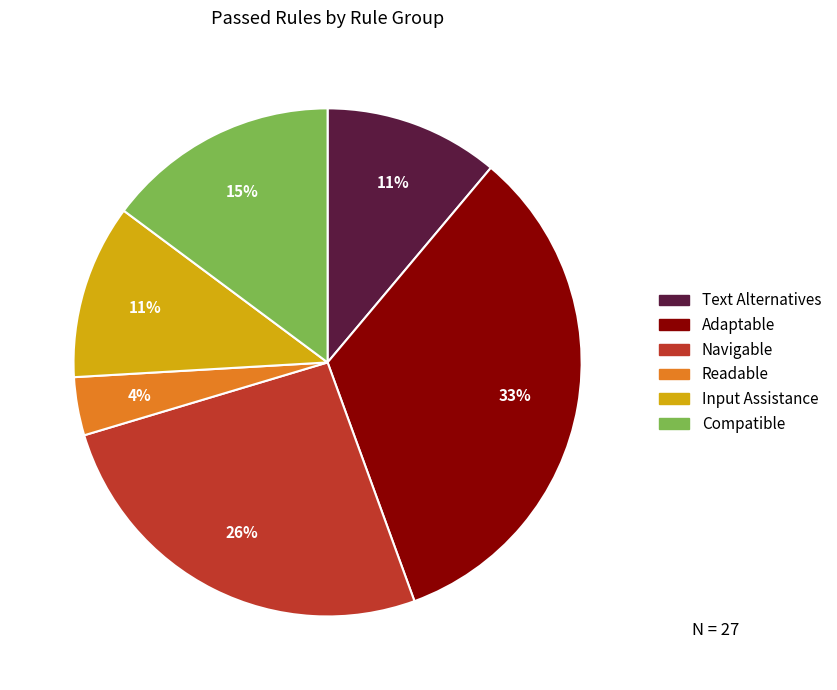

What percentage is the Navigable slice, to the nearest percent?

26%